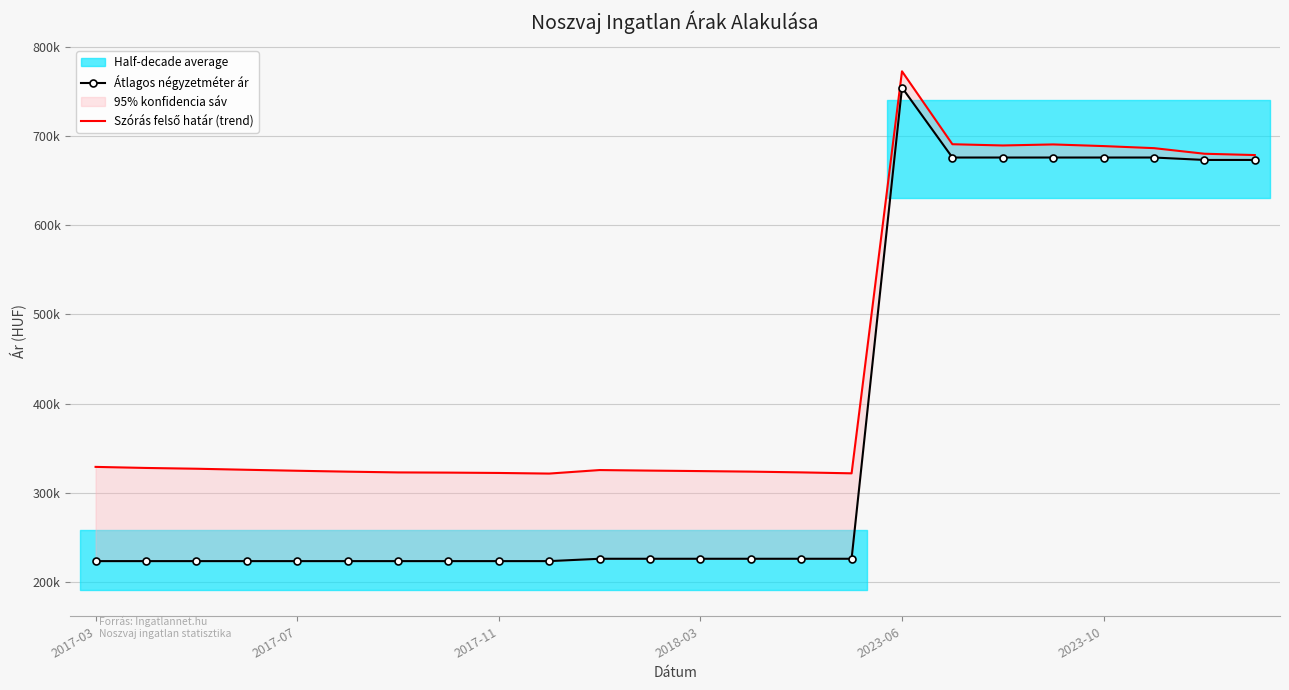

True or false: Átlagos négyzetméter ár and Szórás felső határ (trend) intersect in this chart.

False